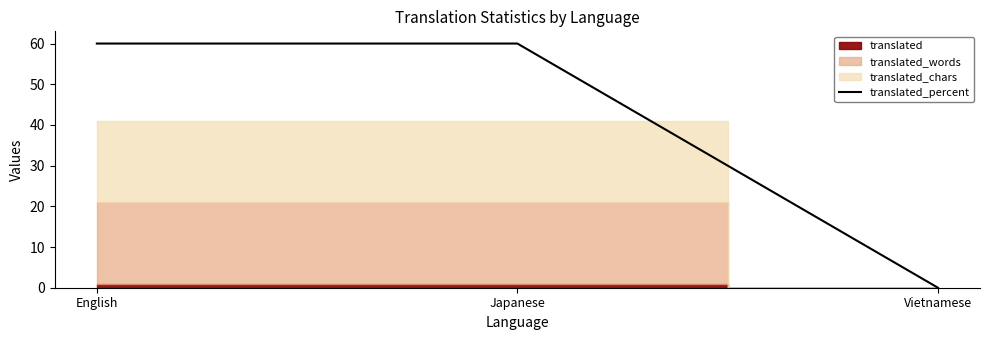

The chart shows a value of 0 at Vietnamese. True or false?

True